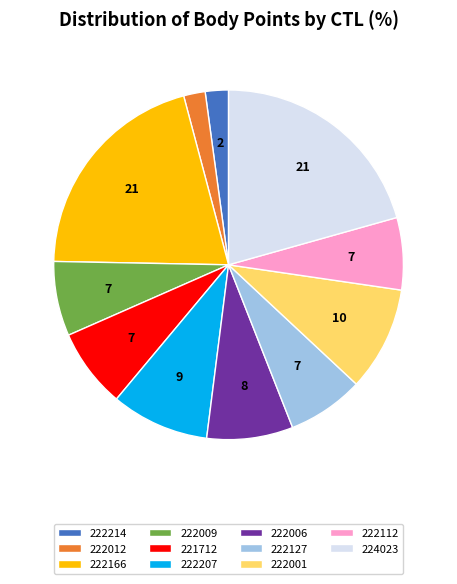

Does 222127 represent more than half of the total?

No